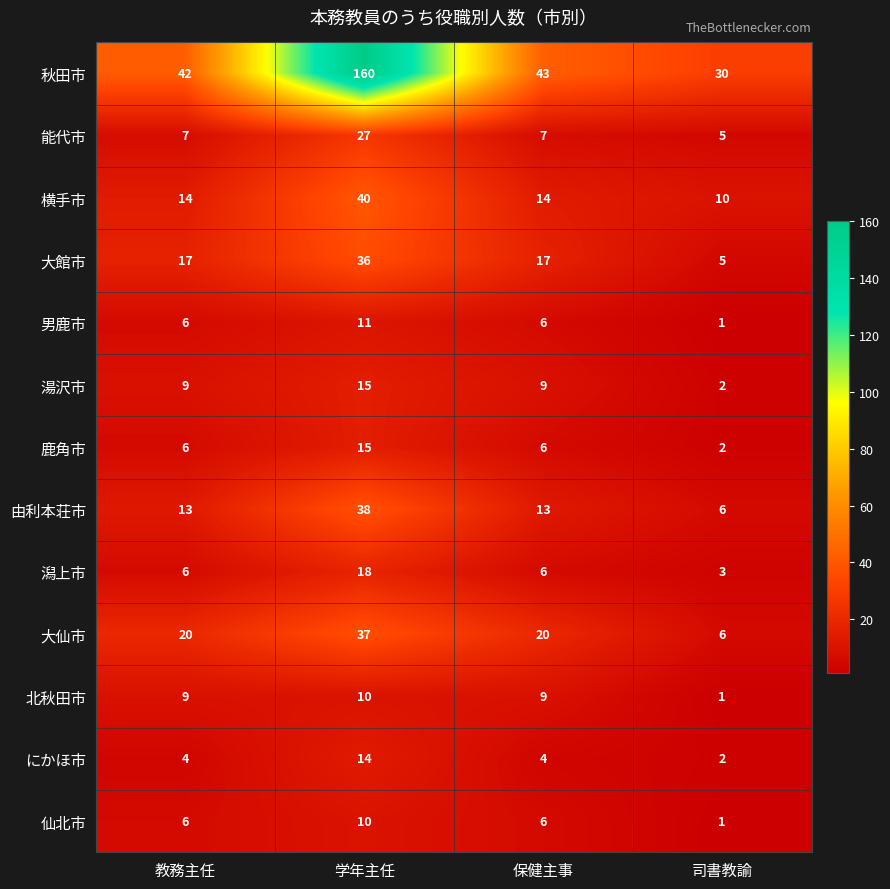

Where does the 秋田市 series first go above 43?

学年主任